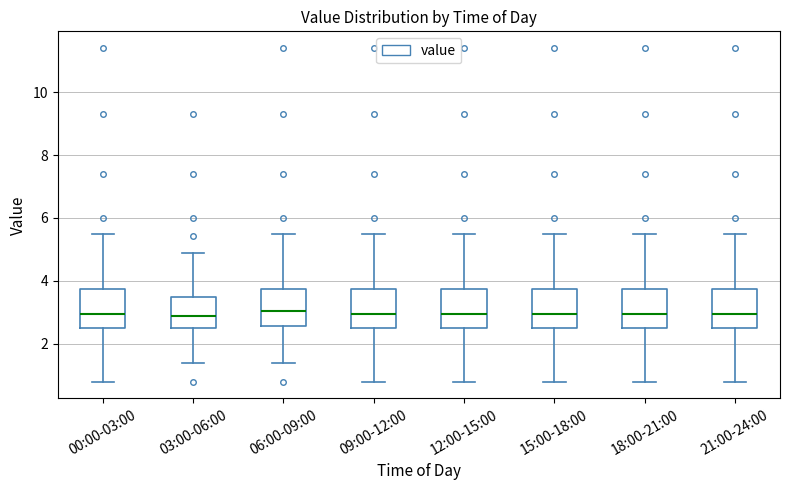

Where is the lower edge of the box for 00:00-03:00 on the y-axis? The values are not printed on the chart, so give them approximately, as read against the axis.

2.6